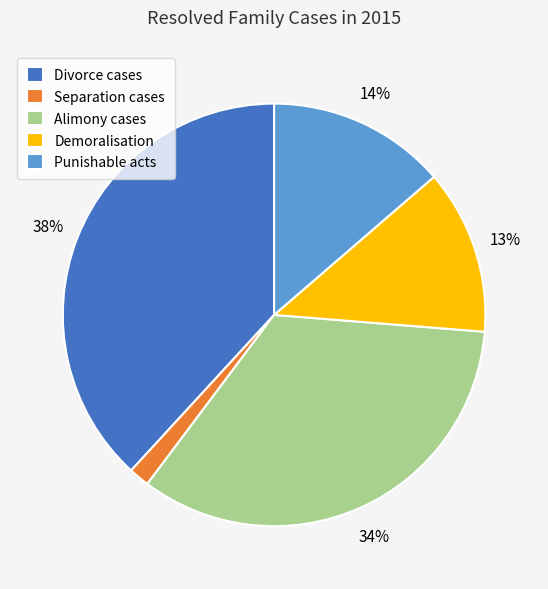

Count the number of slices in the pie.

5